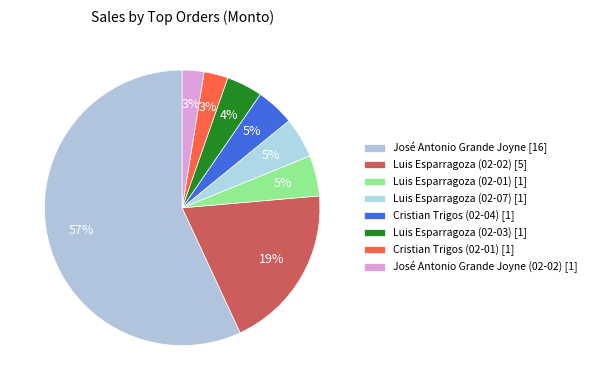

How many slices are in this pie chart?

8